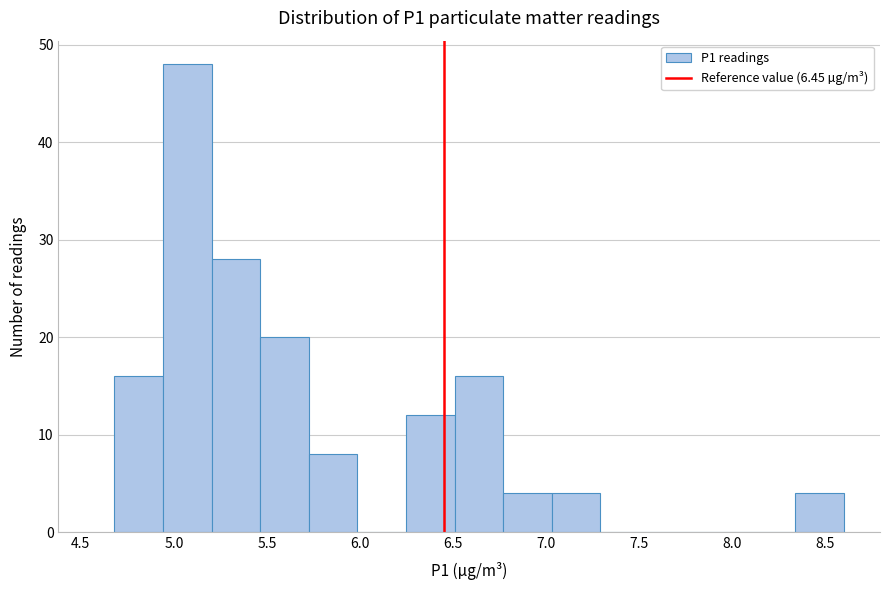

Reading left to right, transcribe this chart: for each bar, give the range it covers on the x-axis and its height. Neither the bar edges nor the heights are printed on the chart, so give them approximately, as read against the axes.

4.70 to 4.95: 16
4.95 to 5.20: 48
5.20 to 5.45: 28
5.45 to 5.75: 20
5.75 to 6.00: 8
6.00 to 6.25: 0
6.25 to 6.50: 12
6.50 to 6.75: 16
6.75 to 7.05: 4
7.05 to 7.30: 4
7.30 to 7.55: 0
7.55 to 7.80: 0
7.80 to 8.10: 0
8.10 to 8.35: 0
8.35 to 8.60: 4